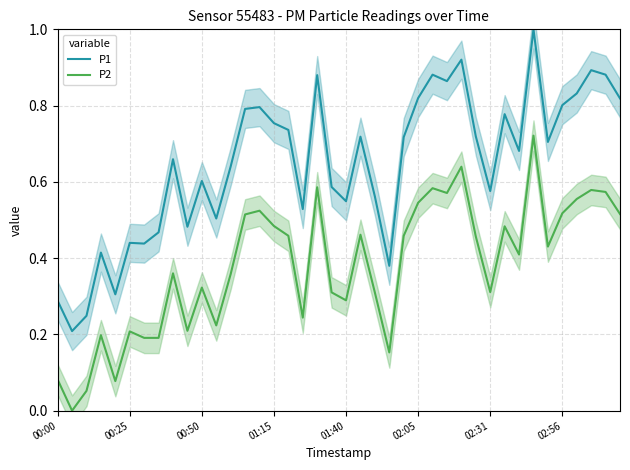

What are all the series names shown in the legend?

P1, P2